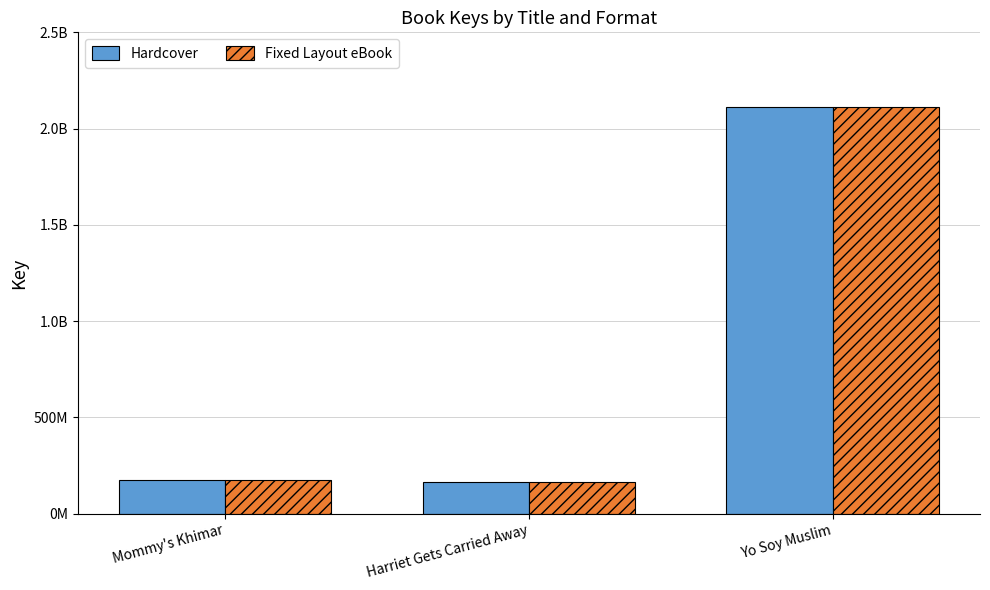

What are all the series names shown in the legend?

Hardcover, Fixed Layout eBook